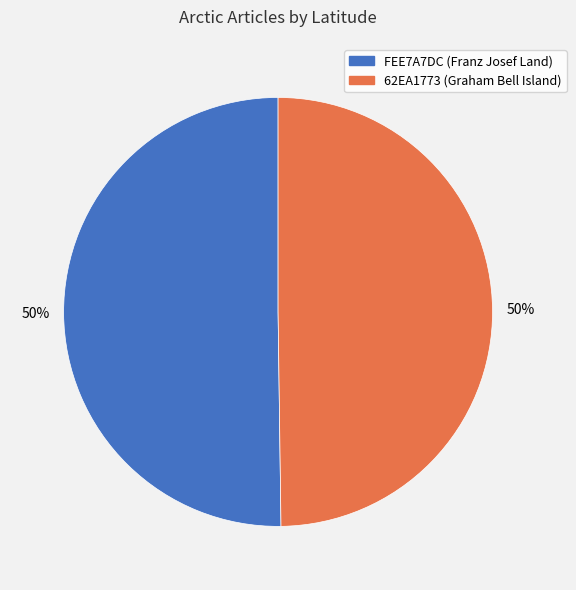

Is the sum of 62EA1773 (Graham Bell Island) and FEE7A7DC (Franz Josef Land) greater than half?

Yes